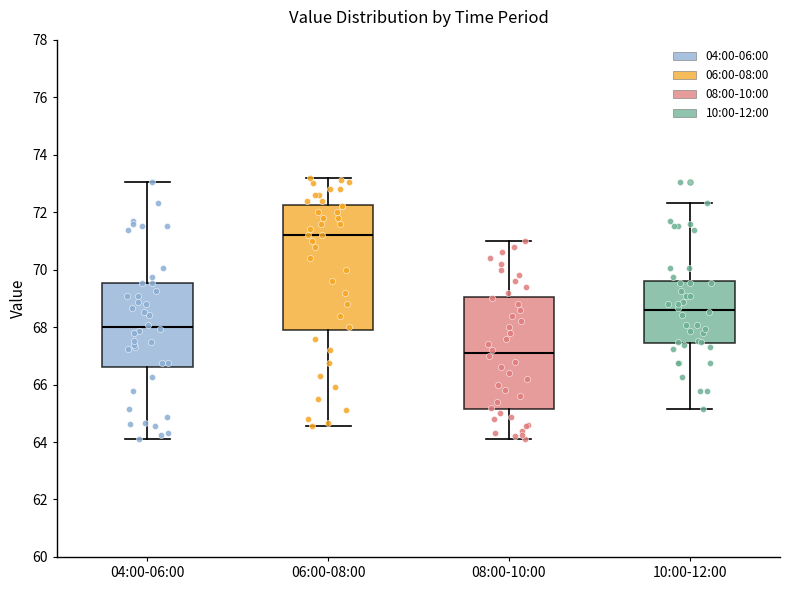

Which box has the lowest median line?

08:00-10:00